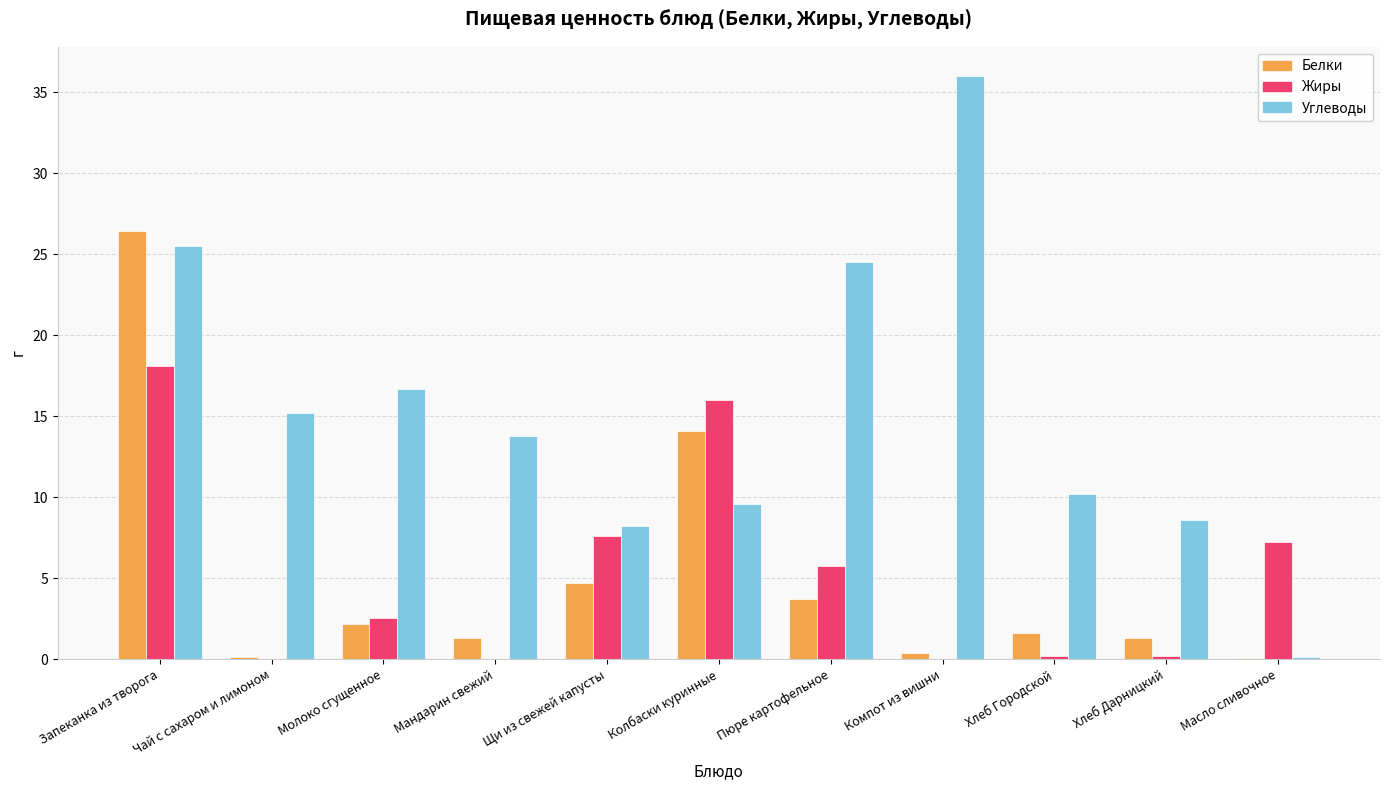

Does the chart contain stacked bars?

No